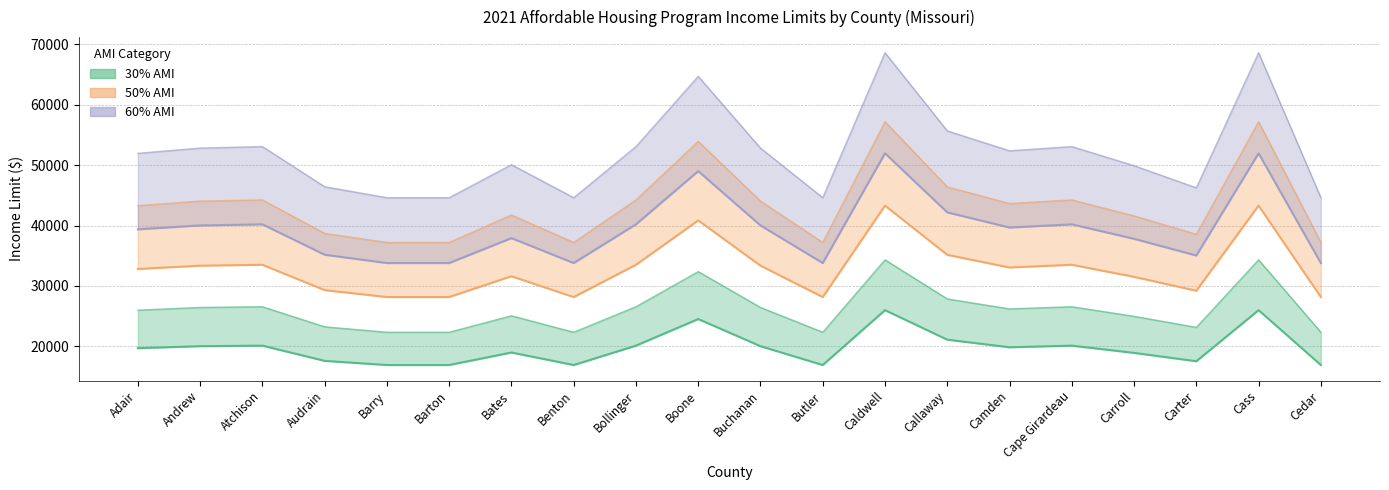

Reading left to right, list all the values displayed in this chart.

1-4 Person 30%: 19680	20010	20100	17580	16890	16890	18960	16890	20100	24510	20010	16890	25980	21090	19830	20100	18900	17520	25980	16890
5-8 Person 30%: 25980	26430	26550	23220	22320	22320	25050	22320	26550	32370	26430	22320	34320	27840	26190	26550	24960	23130	34320	22320
1-4 Person 50%: 32800	33350	33500	29300	28150	28150	31600	28150	33500	40850	33350	28150	43300	35150	33050	33500	31500	29200	43300	28150
5-8 Person 50%: 43300	44050	44250	38700	37200	37200	41750	37200	44250	53950	44050	37200	57200	46400	43650	44250	41600	38550	57200	37200
1-4 Person 60%: 39367	40017	40200	35167	33784	33784	37917	33784	40200	49017	40017	33784	51967	42184	39667	40200	37800	35034	51967	33784
5-8 Person 60%: 51967	52834	53084	46434	44617	44617	50084	44617	53084	64717	52834	44617	68634	55684	52384	53084	49917	46250	68634	44617